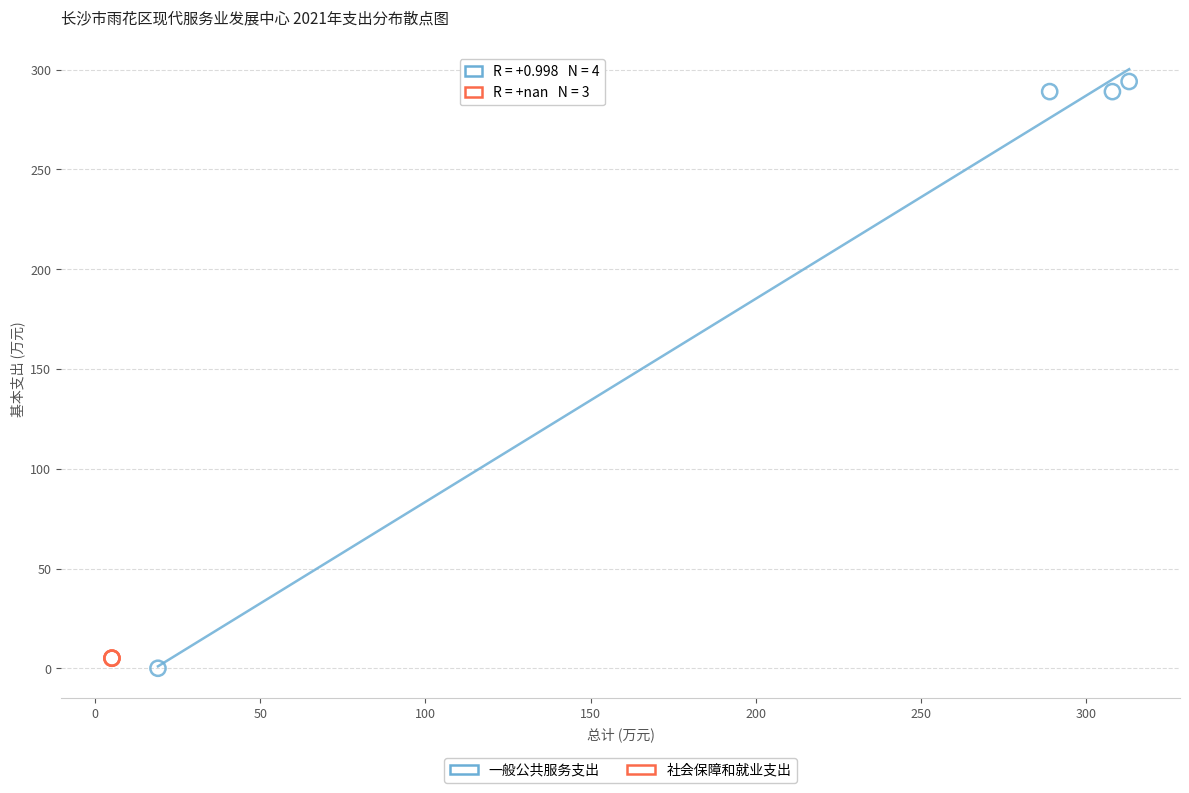

Which series contains the highest Y value?

一般公共服务支出